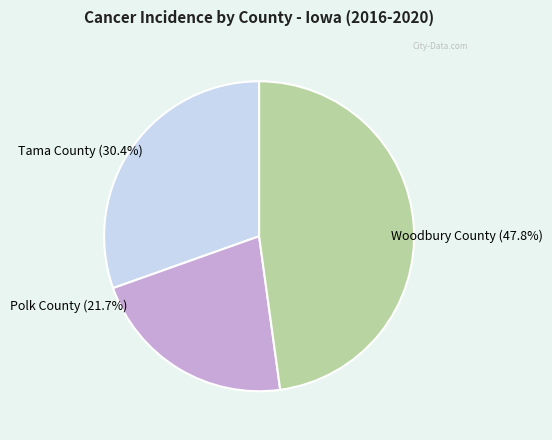

Does any single category account for the majority?

No